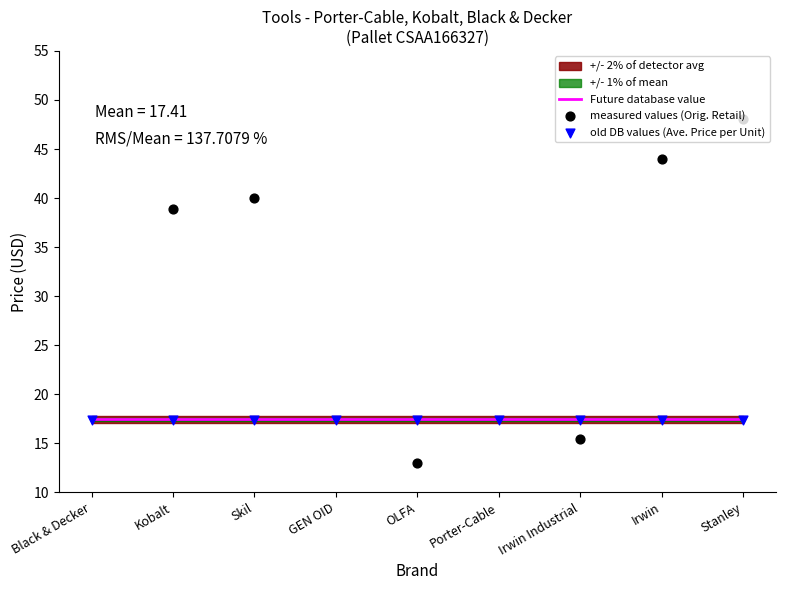

What is the total value across all series at Skil?

74.8